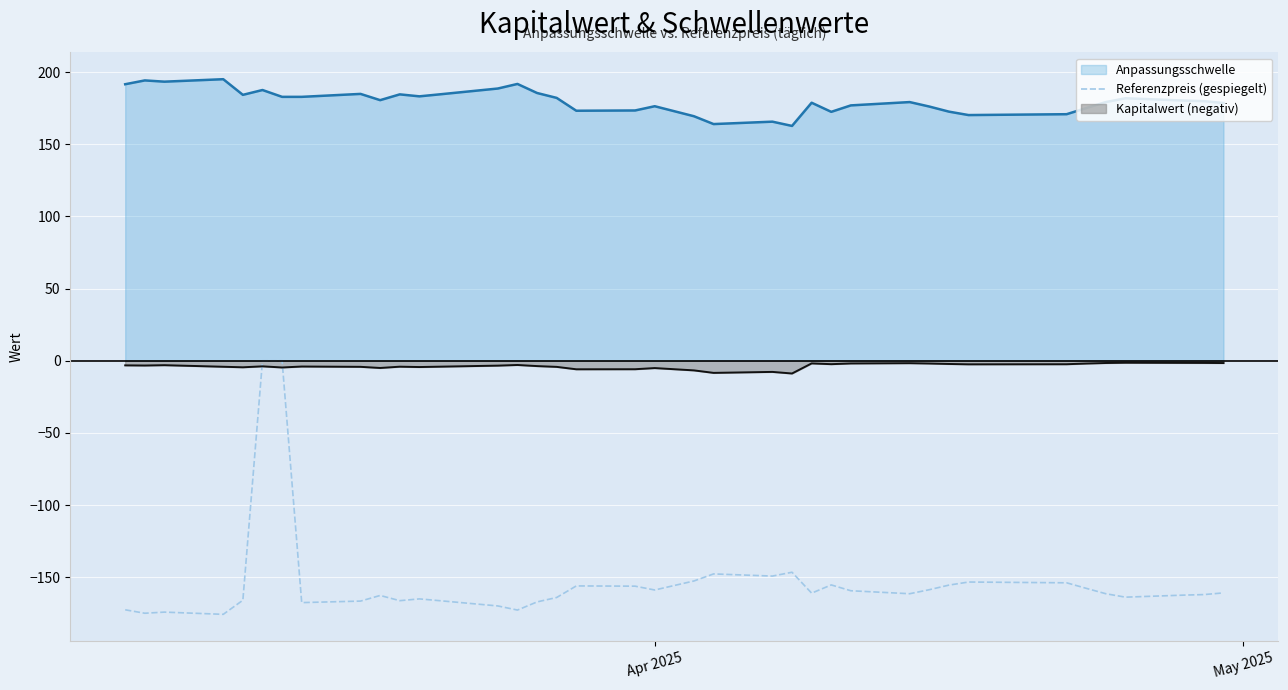

Which series has the largest total across all categories?

Anpassungsschwelle